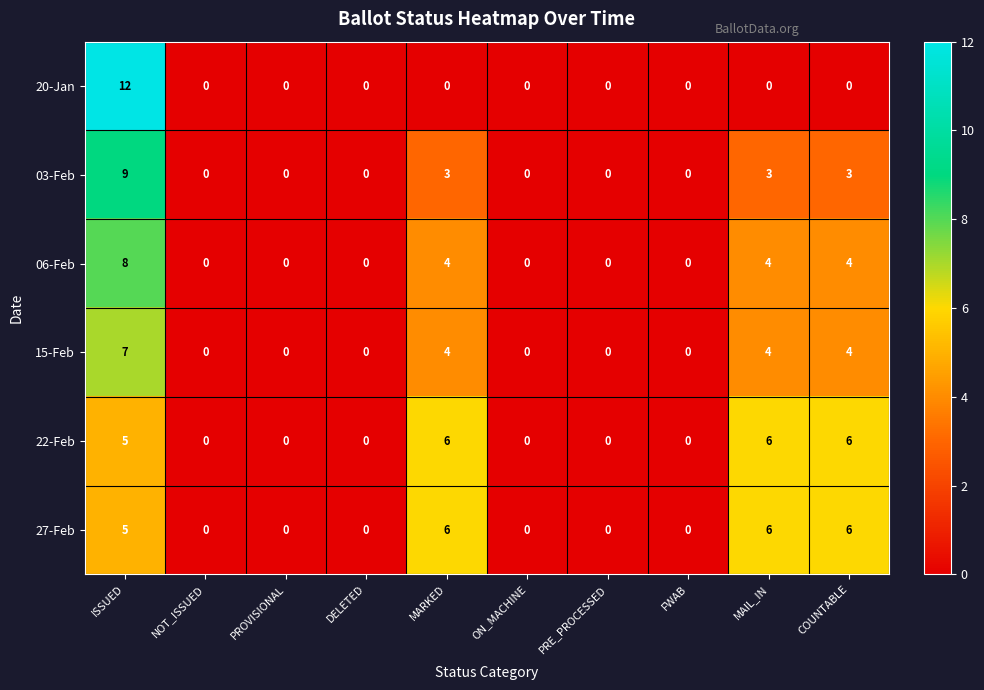

What is the greatest value displayed?

12